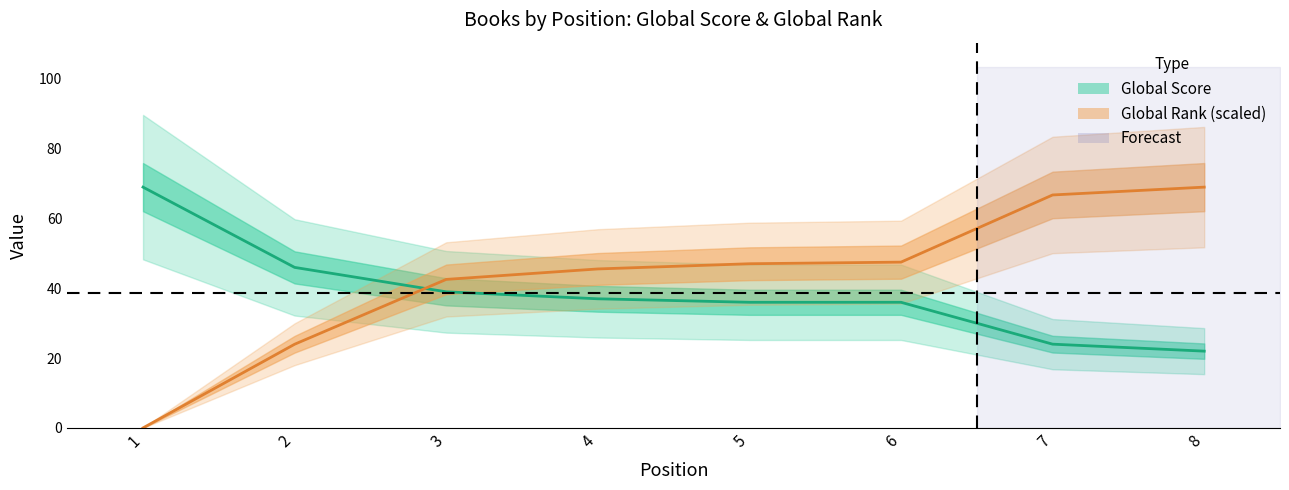

Rank the series by their maximum value, from highest to lowest.

Global Score, Global Rank